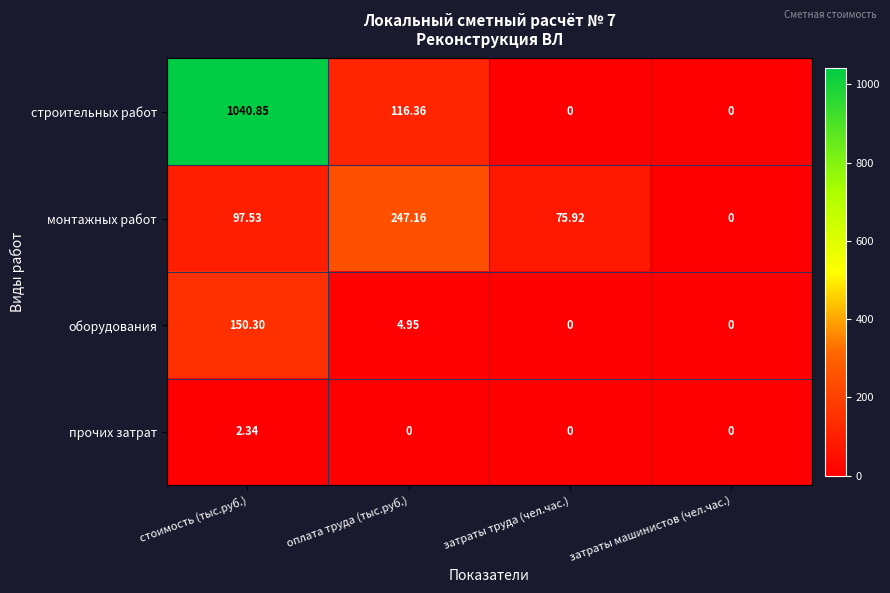

Where is строительных работ nearest to the value 520?

оплата труда (тыс.руб.)